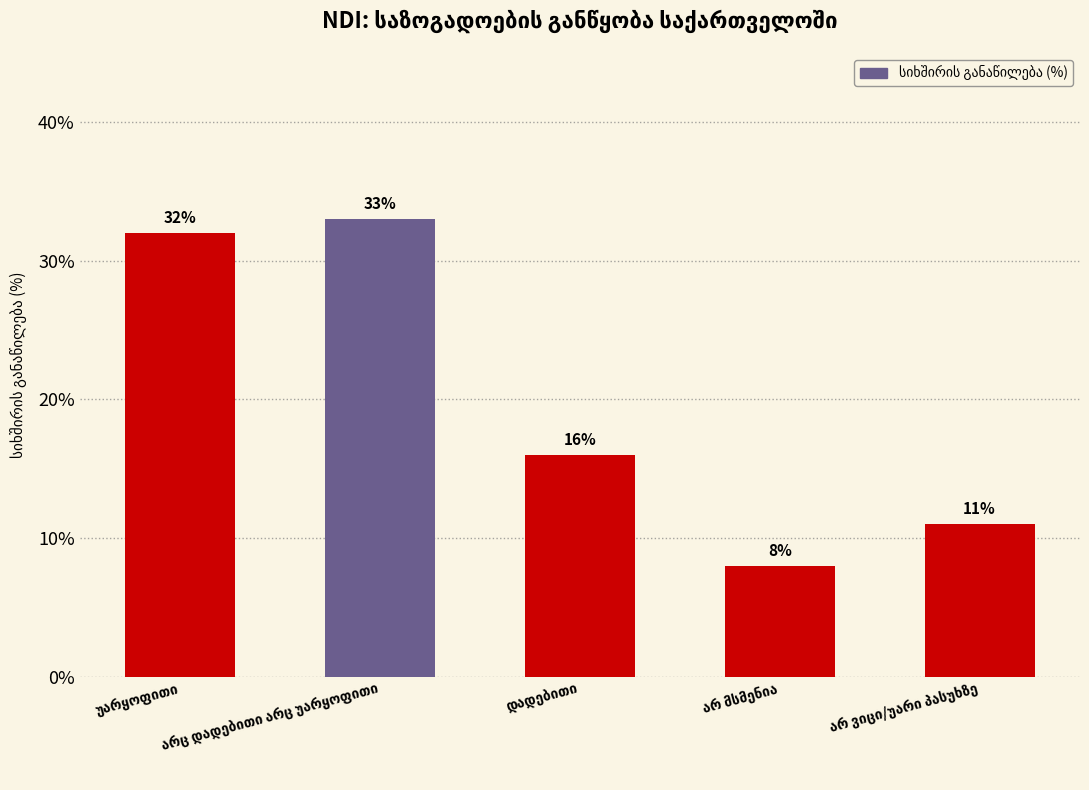

What is the greatest value displayed?

33